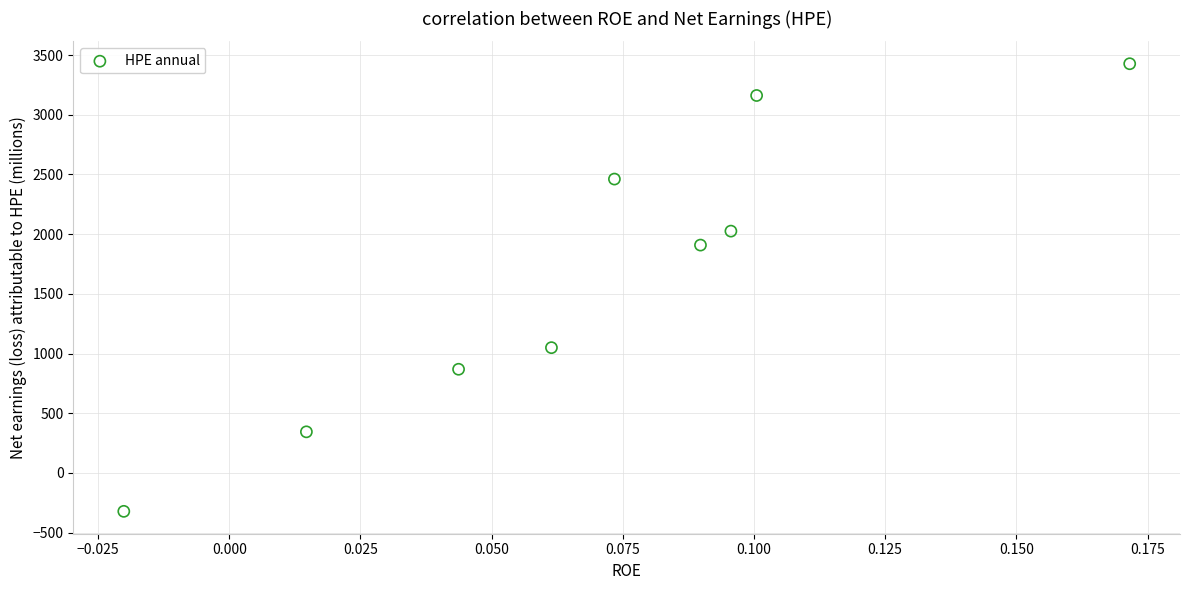

What Y value in the scatter plot is closest to 1552?

1908